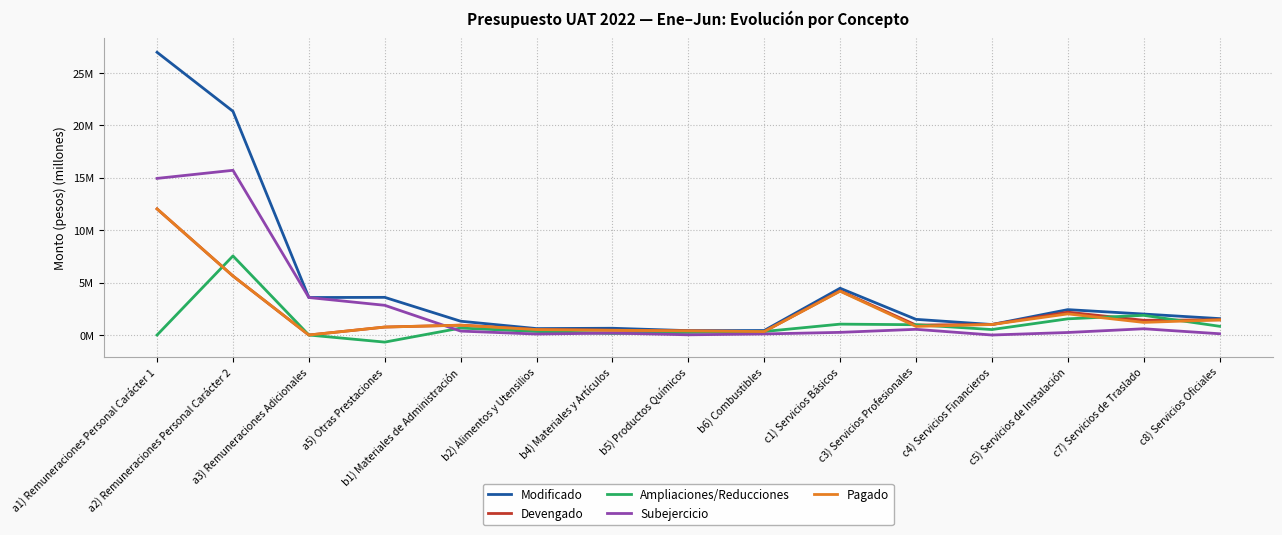

How many intersections are there between Subejercicio and Devengado?

1